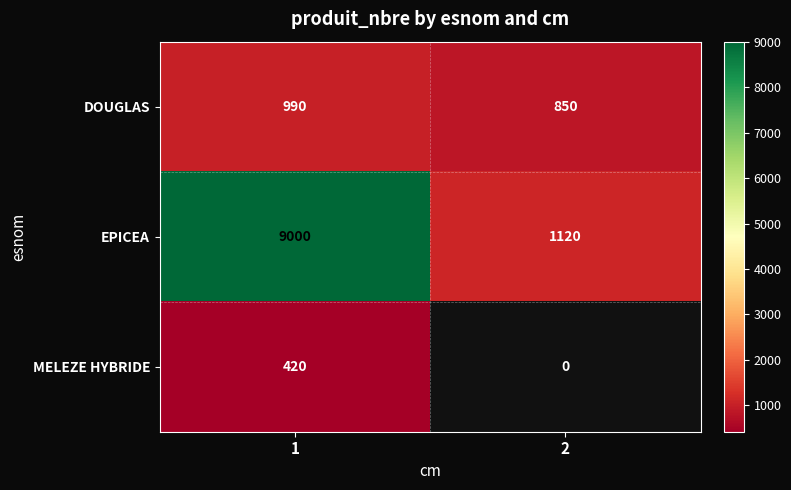

Which label corresponds to the largest value in the chart?

1